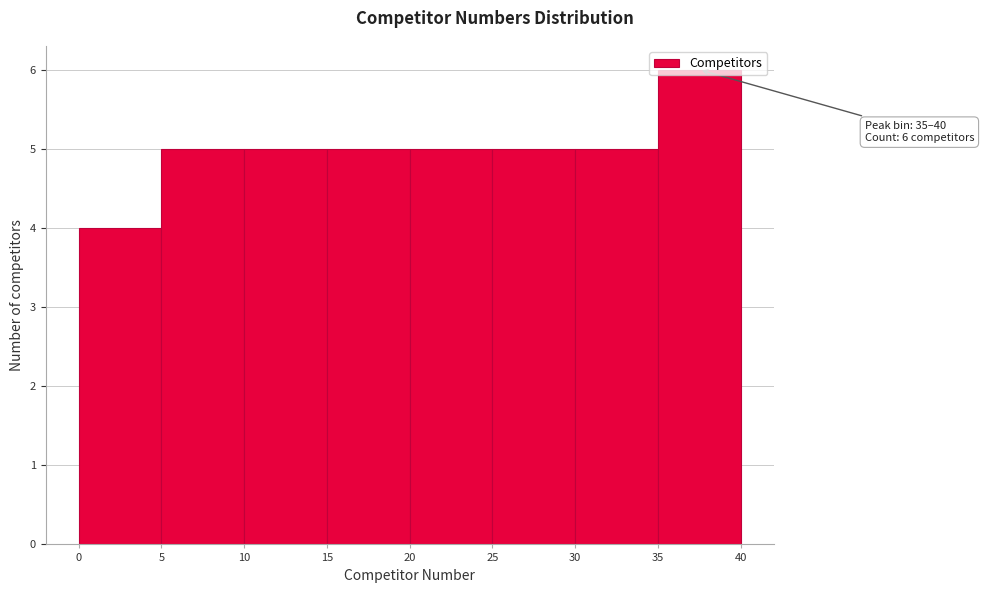

Over which range of the x-axis is the bar tallest?

35 to 40